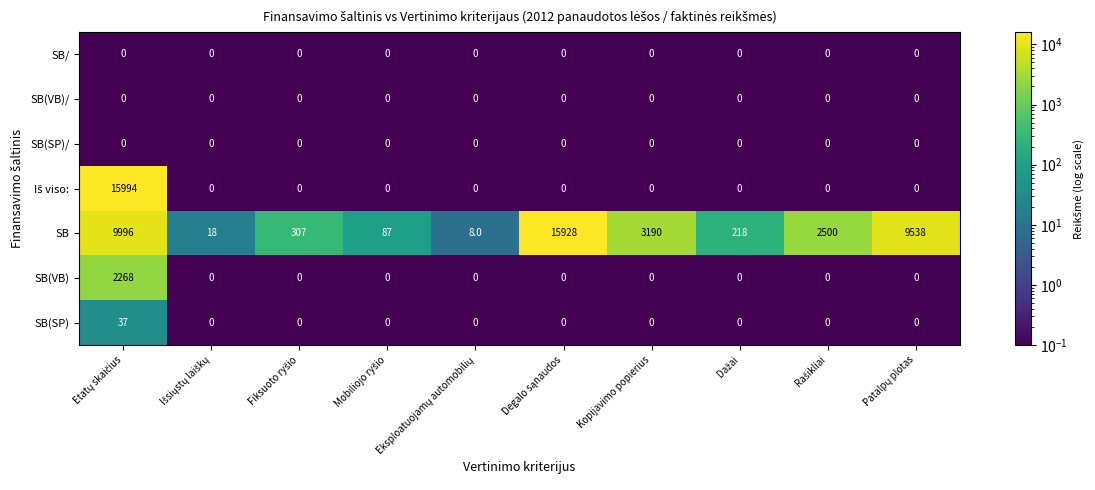

How many data points does each series have?

10